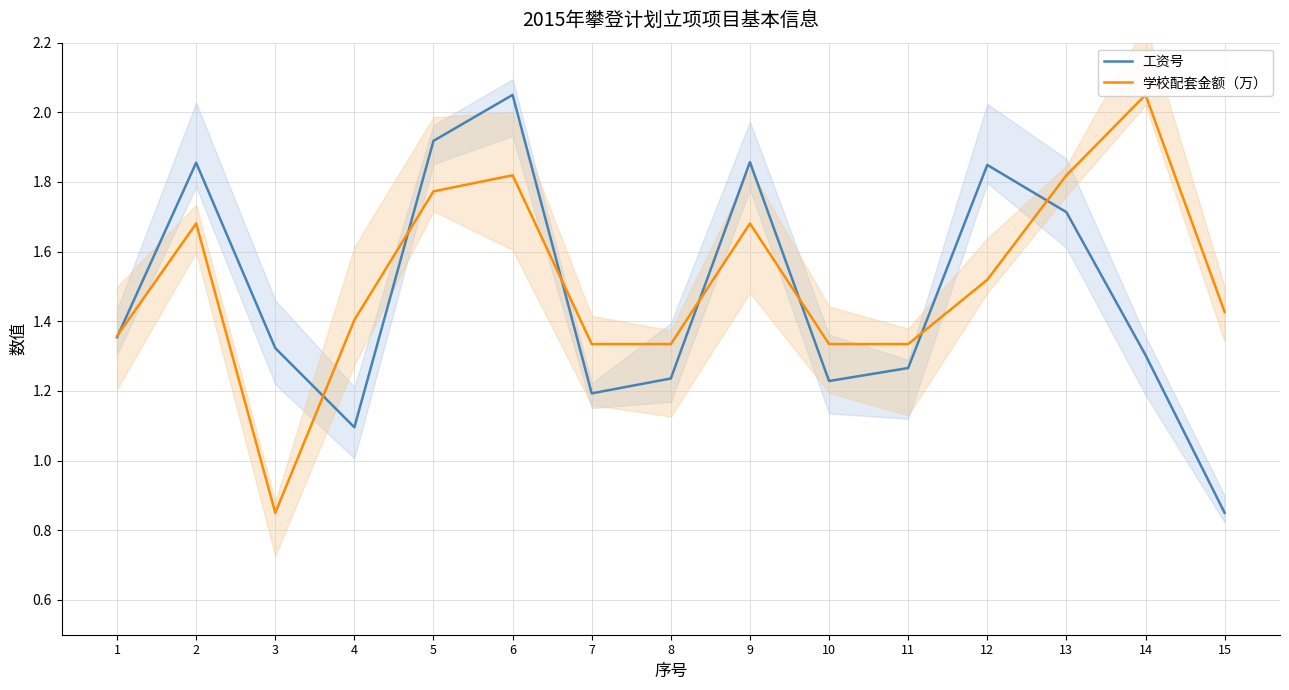

At which label does 工资号 first exceed 1?

1